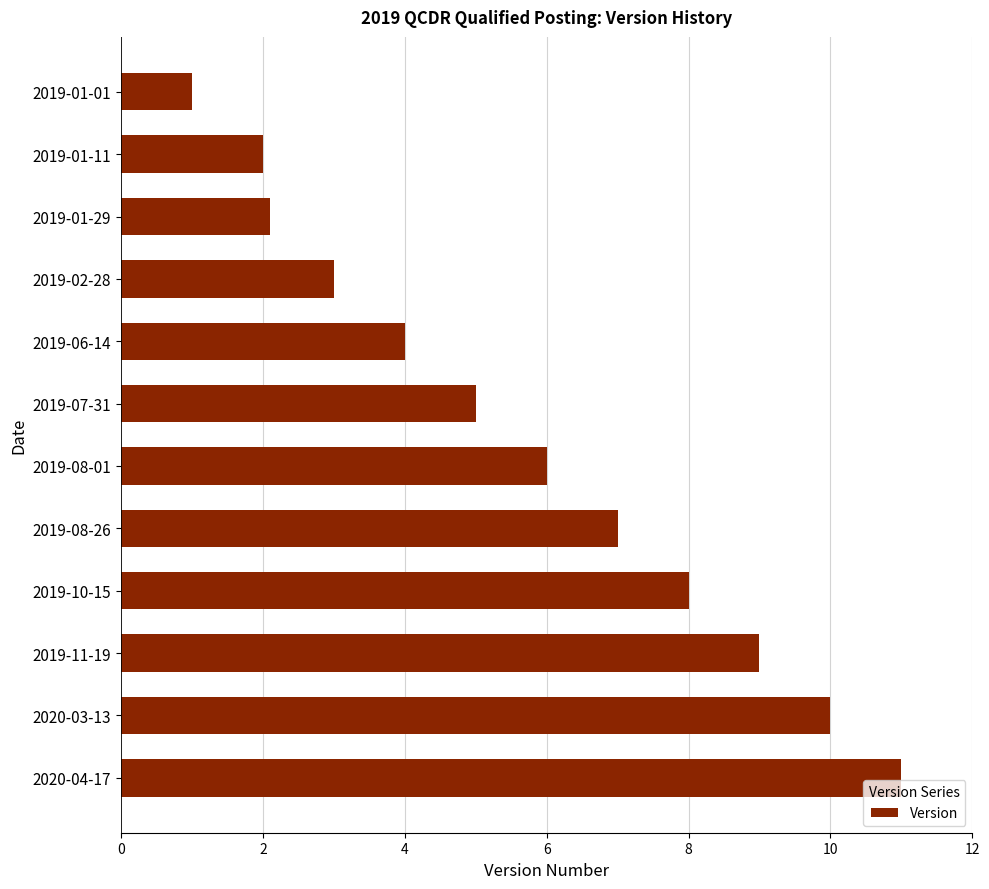

The value at 2020-04-17 is 16.3. True or false?

False